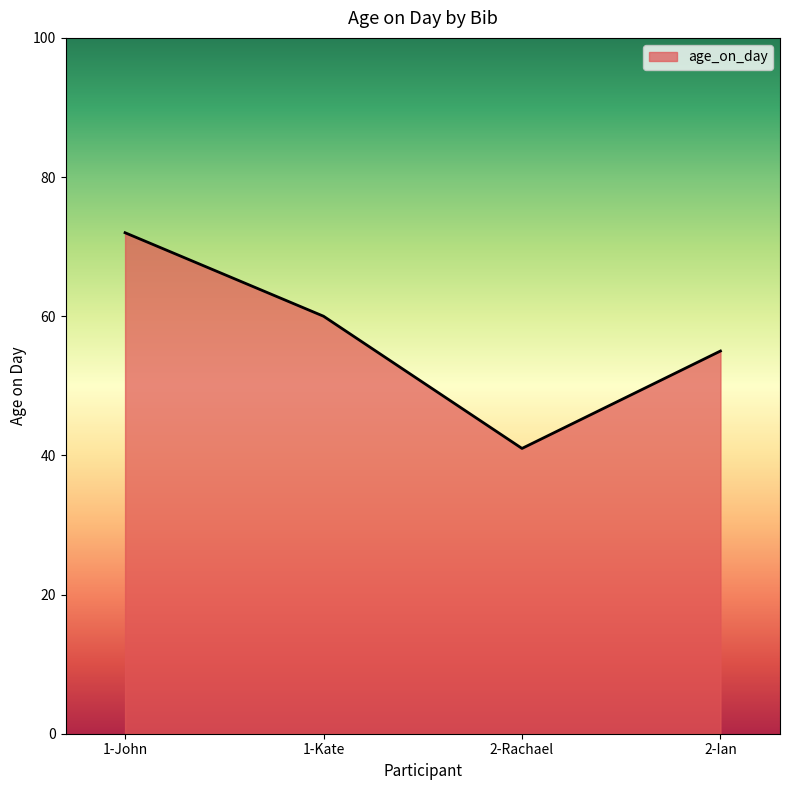

True or false: the data shows 71 at 2-Rachael.

False